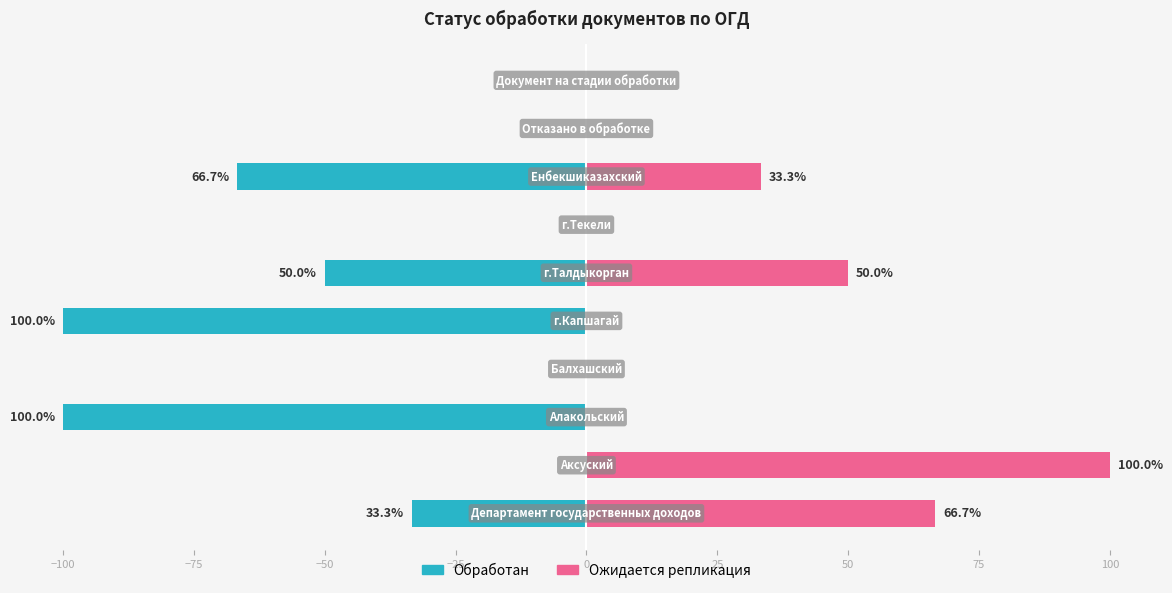

Reading left to right, extract all data points from this chart.

Обработан: -33.3	0.0	-100.0	0.0	-100.0	-50.0	0.0	-66.7	0.0	0.0
Ожидается репликация: 66.7	100.0	0.0	0.0	0.0	50.0	0.0	33.3	0.0	0.0